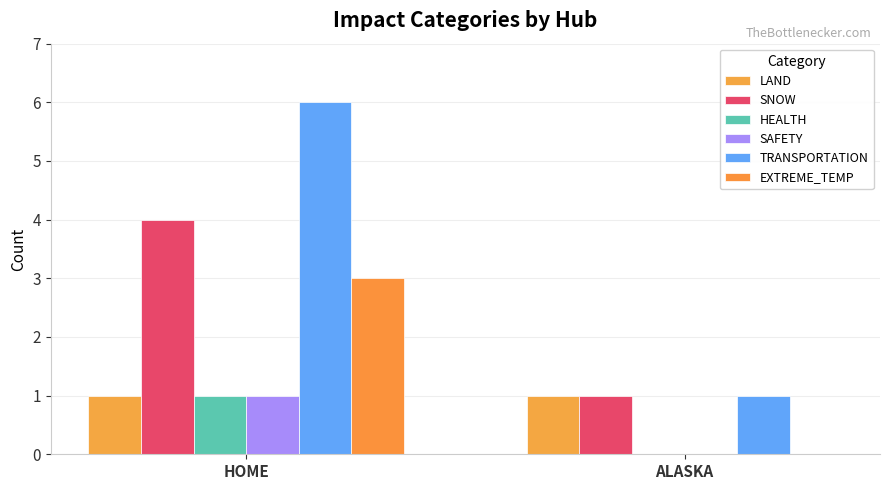

Reading right to left, list all the values displayed in this chart.

LAND: ALASKA=1	HOME=1
SNOW: ALASKA=1	HOME=4
HEALTH: ALASKA=0	HOME=1
SAFETY: ALASKA=0	HOME=1
TRANSPORTATION: ALASKA=1	HOME=6
EXTREME_TEMP: ALASKA=0	HOME=3